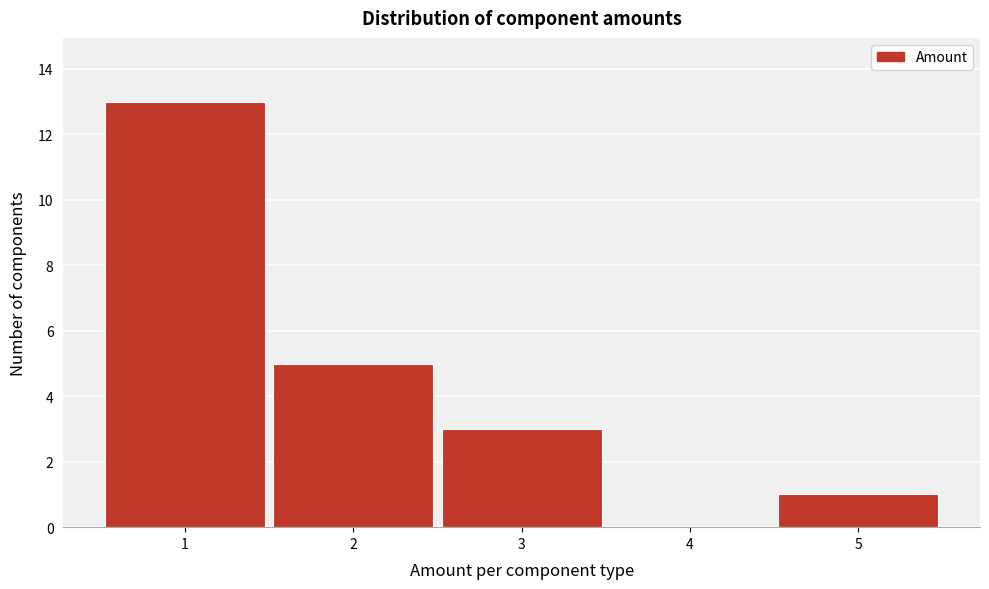

Reading right to left, extract all data points from this chart.

5=1	4=0	3=3	2=5	1=13